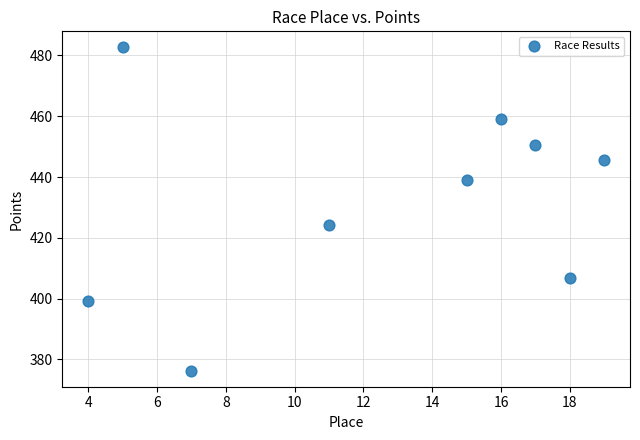

What is the average X value?

12.4